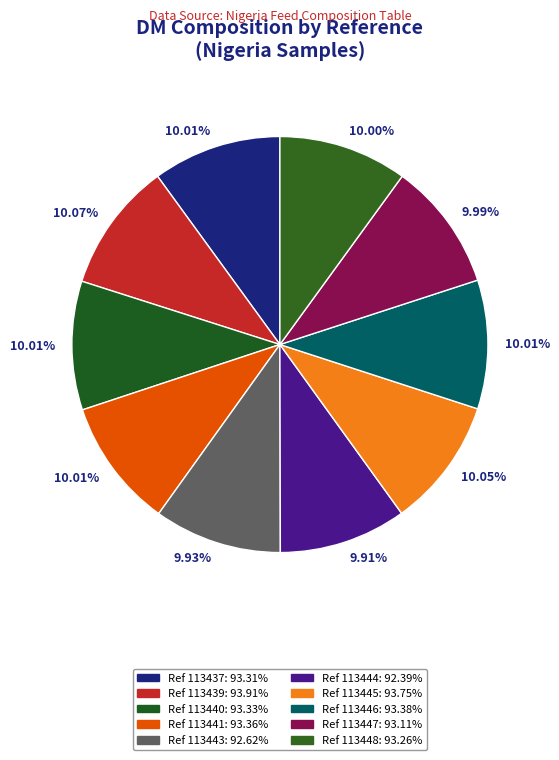

What is the largest slice in the pie chart?

113439